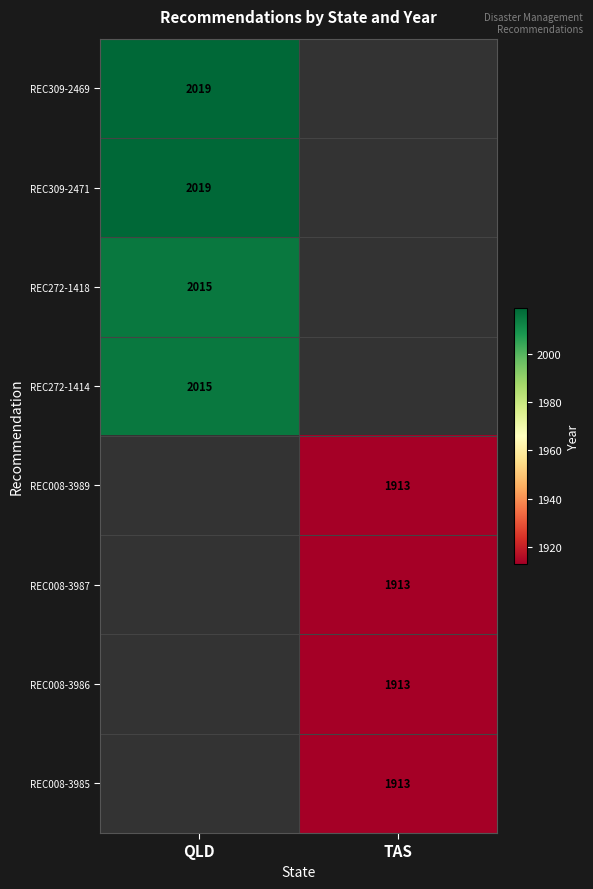

What is the maximum value shown in the chart?

2019.0